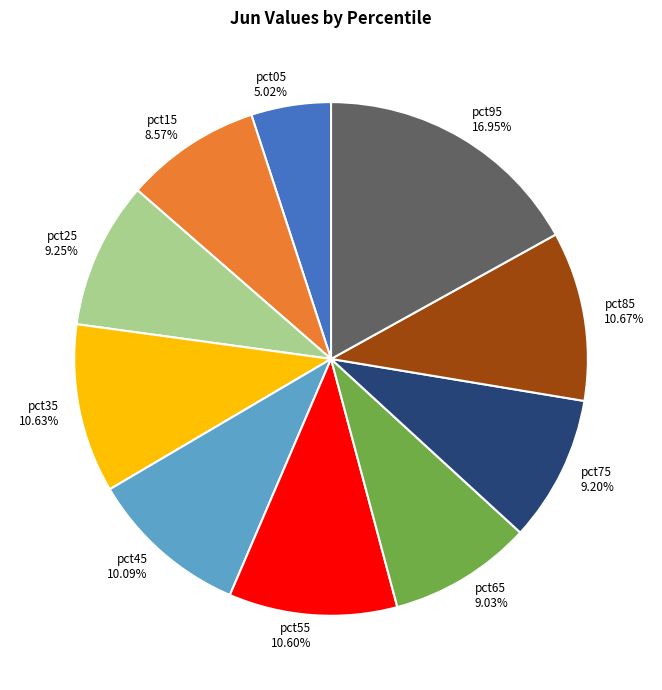

To the nearest percent, what is the difference between the largest and smallest slice percentages?

12%